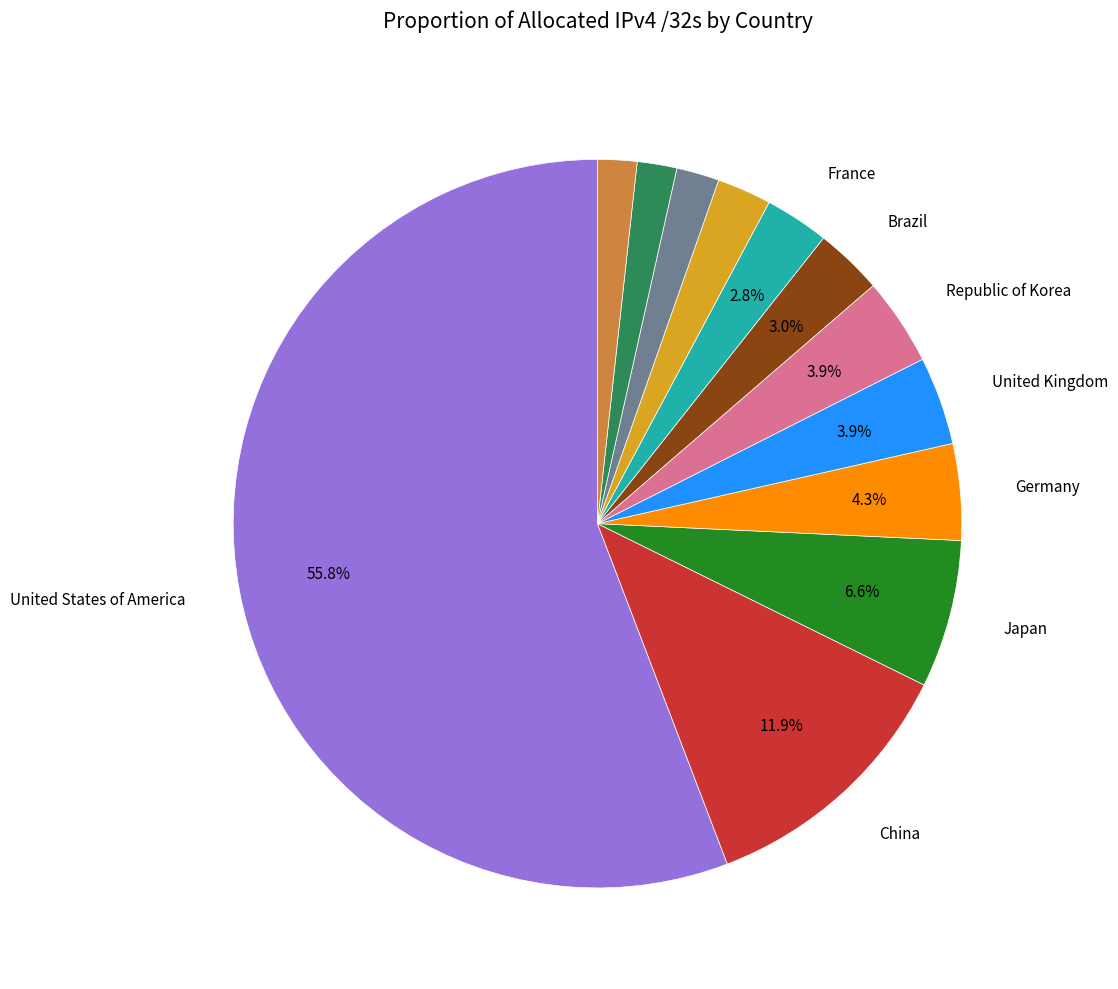

Does any single category account for the majority?

Yes